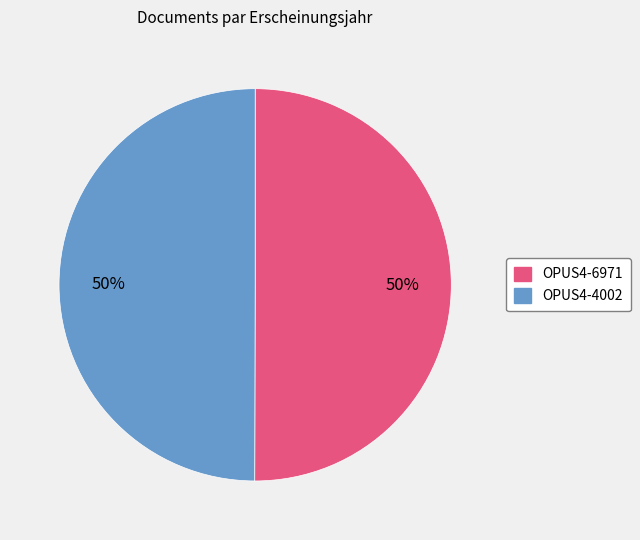

Combined, do OPUS4-4002 and OPUS4-6971 account for over 50%?

Yes